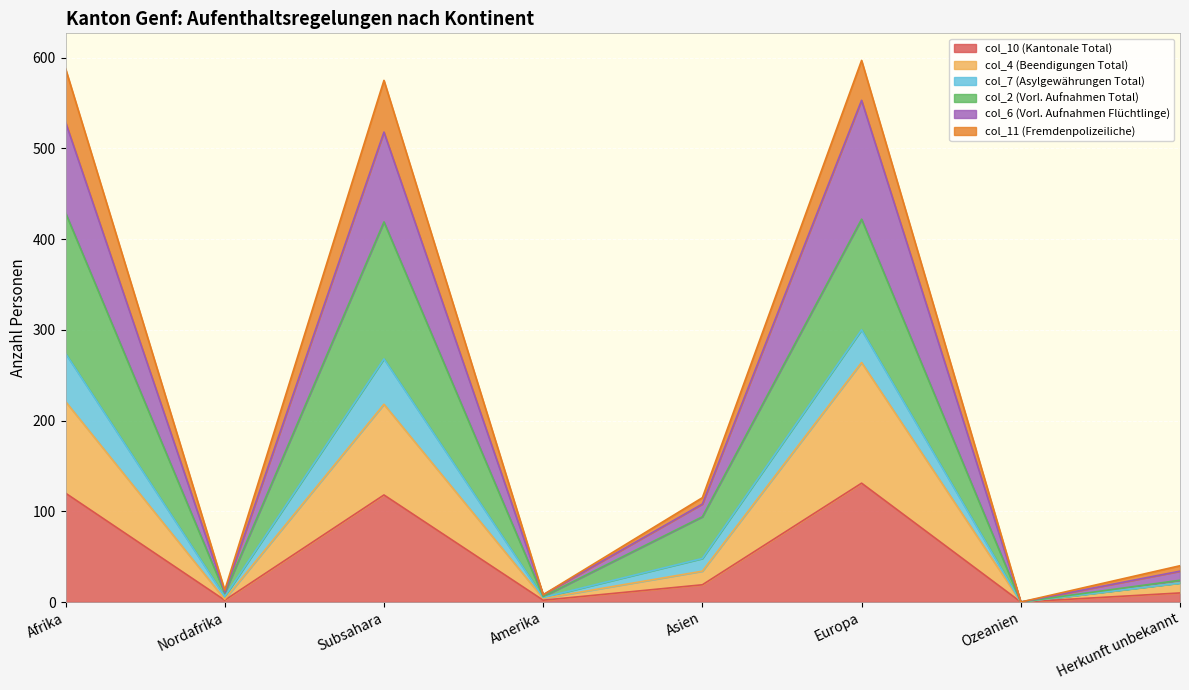

Is it true that col_10 (Kantonale Total) equals 118 at Subsahara?

True